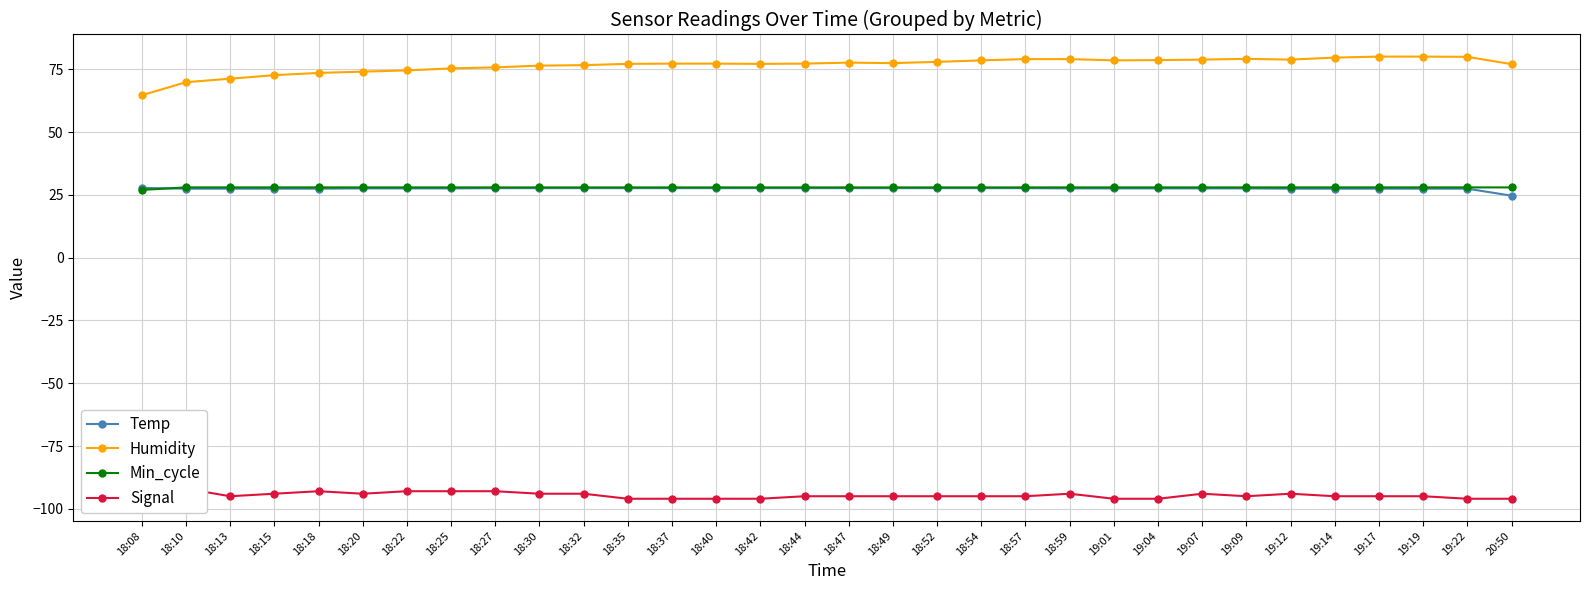

Rank the categories by Signal value from highest to lowest.

18:10, 18:18, 18:22, 18:25, 18:27, 18:15, 18:20, 18:30, 18:32, 18:59, 19:07, 19:12, 18:08, 18:13, 18:44, 18:47, 18:49, 18:52, 18:54, 18:57, 19:09, 19:14, 19:17, 19:19, 18:35, 18:37, 18:40, 18:42, 19:01, 19:04, 19:22, 20:50